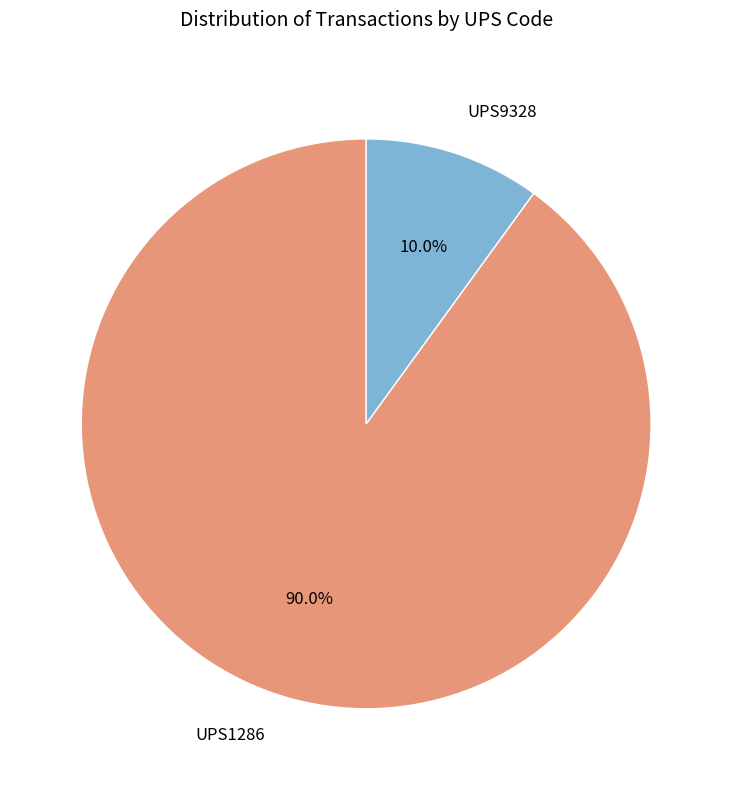

Which has a higher value, UPS1286 or UPS9328?

UPS1286